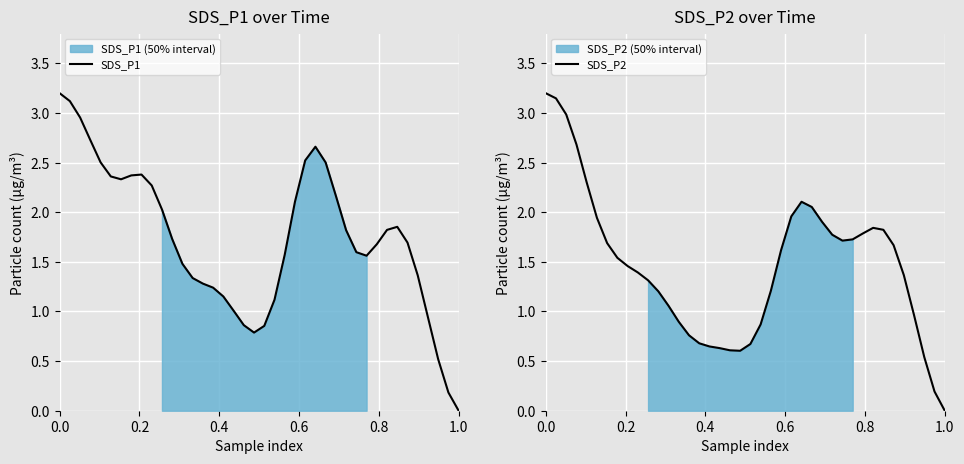

What is the maximum value for SDS_P1?

3.2